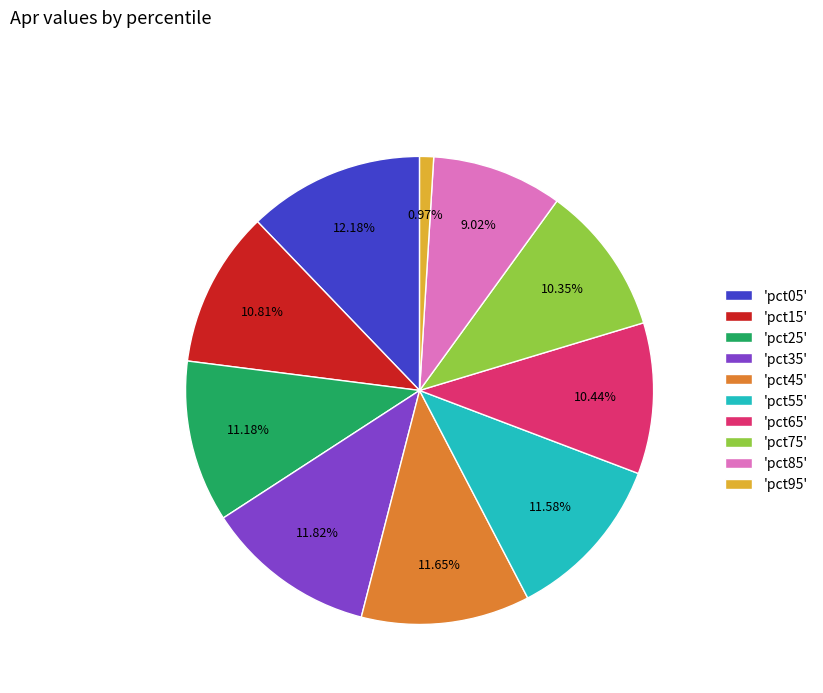

Between 'pct45' and 'pct95', which is larger?

'pct45'